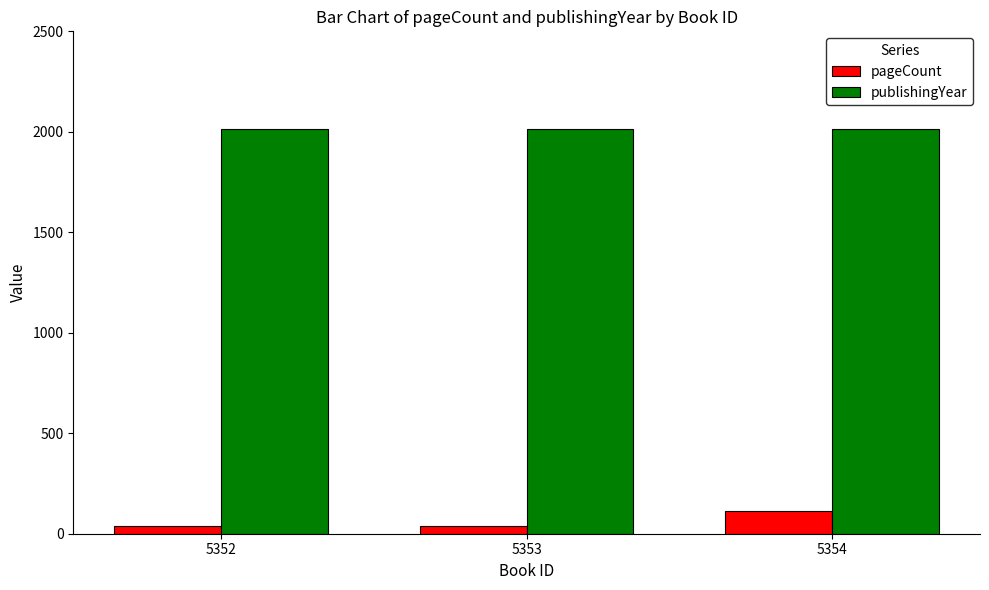

How many bars are there in total?

6